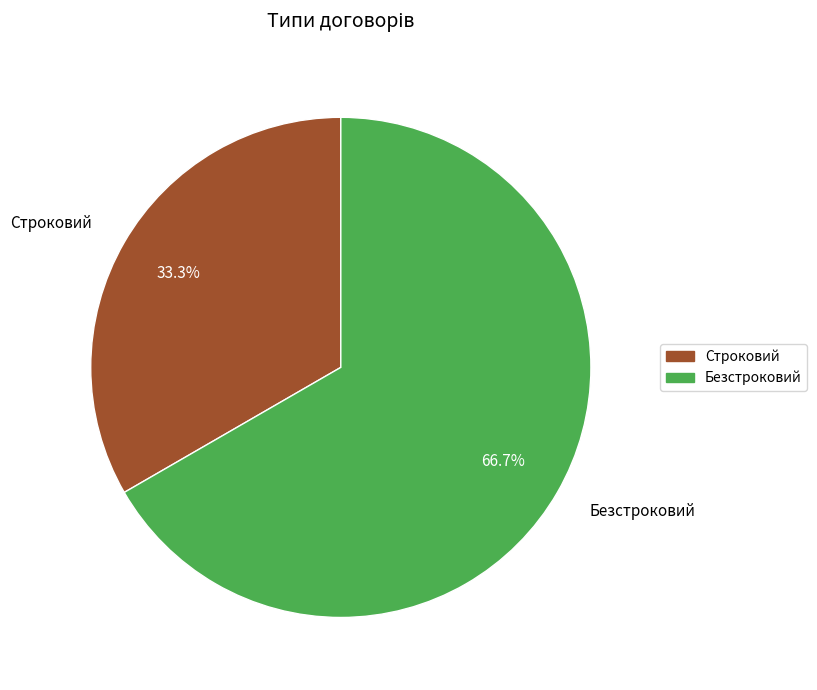

Which category has the biggest portion of the pie?

Безстроковий